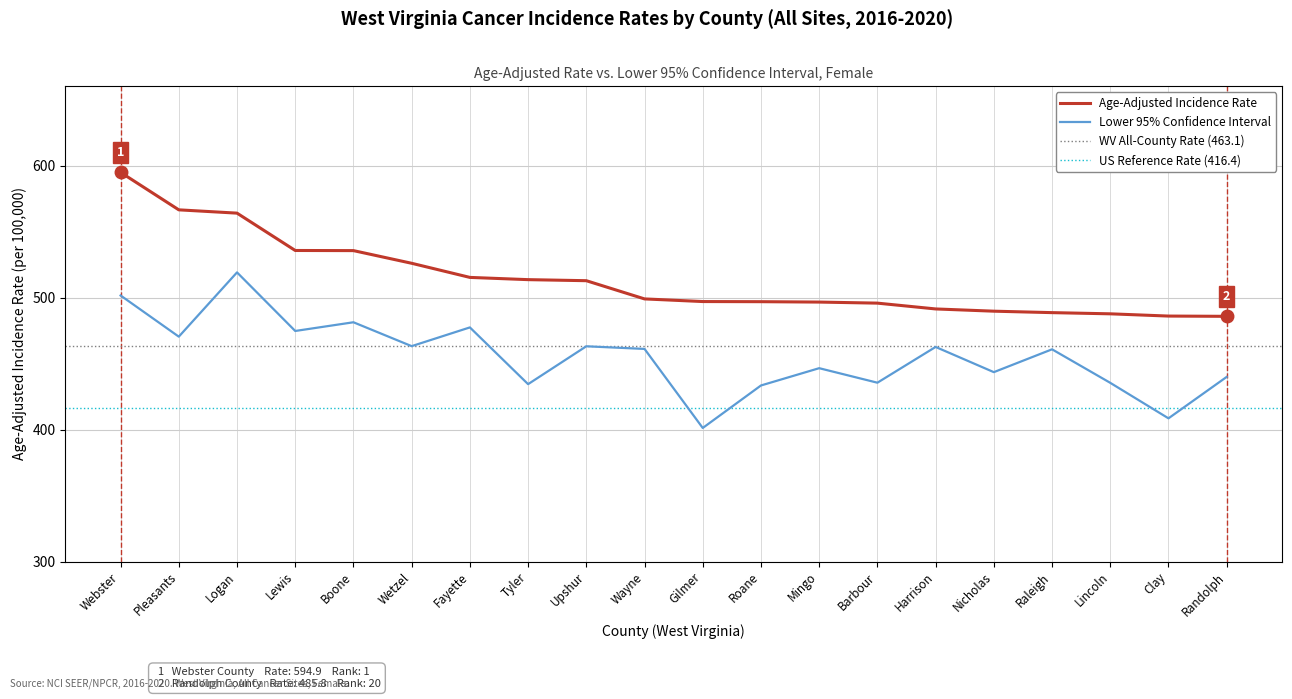

What is the value of the Age-Adjusted Incidence Rate point at the 18th from the left?

487.7